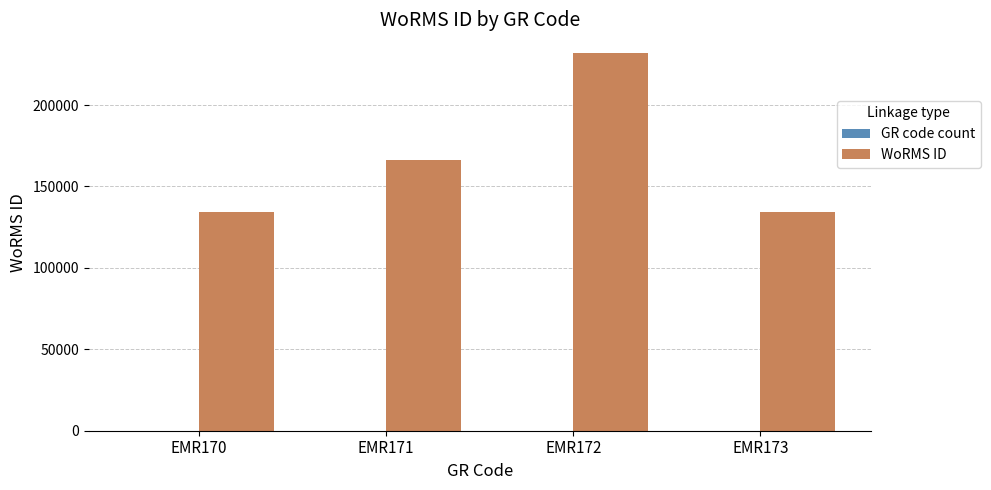

What is the sum of all WoRMS ID values?

666718